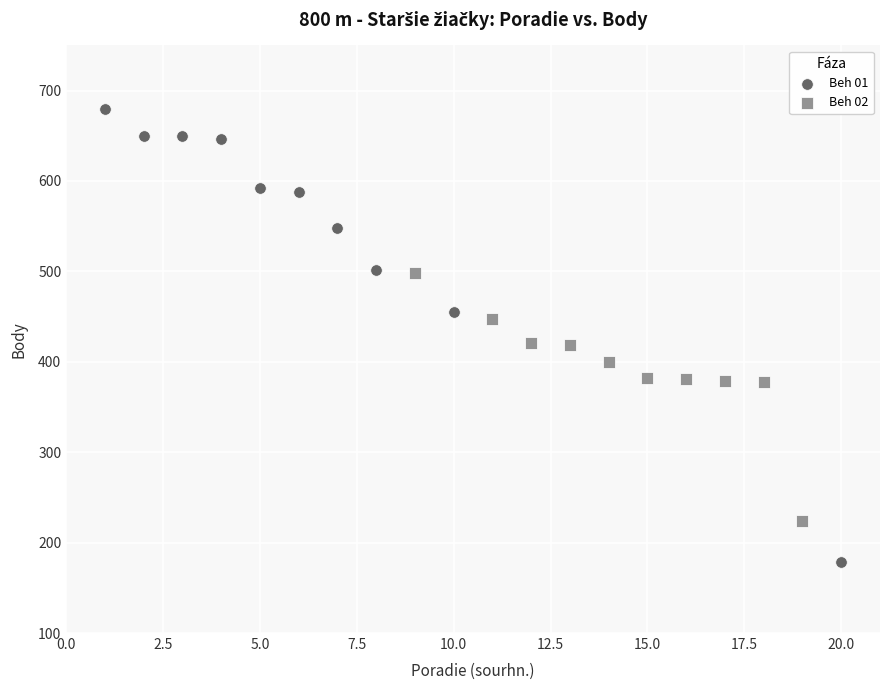

What are all the series names shown in the legend?

Beh 01, Beh 02